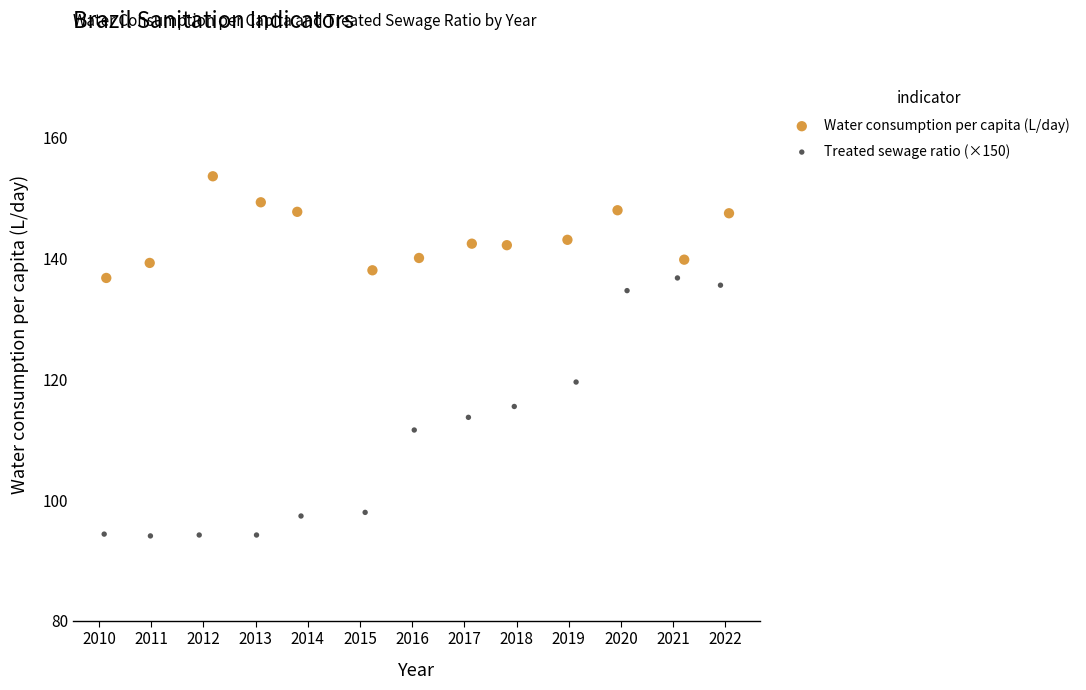

Which series reaches the maximum Y coordinate?

Water consumption per capita (L/day)